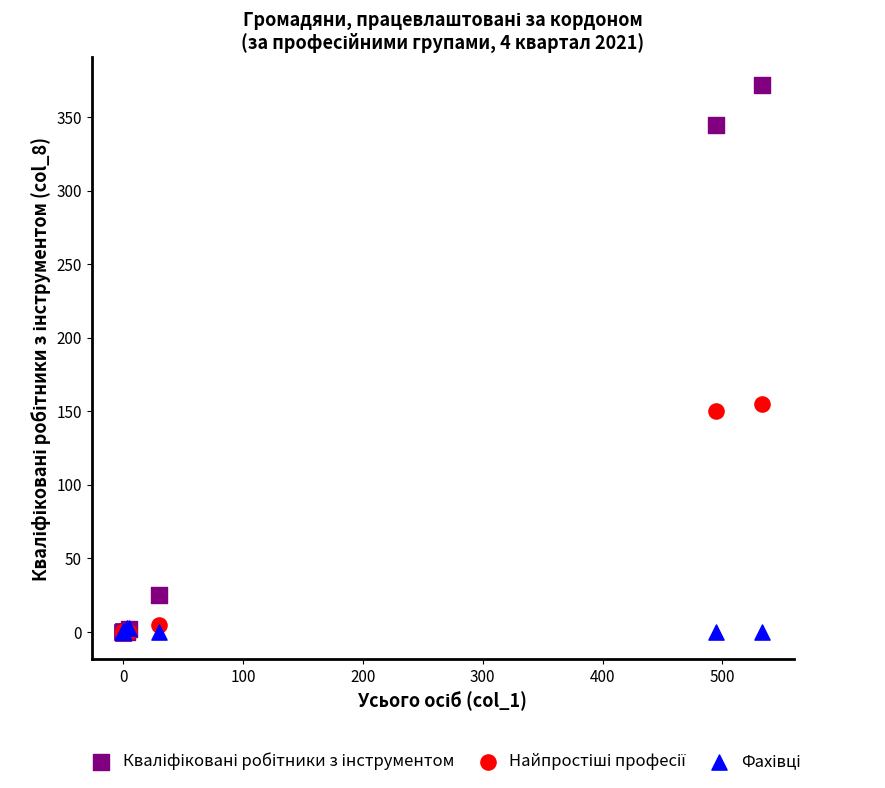

Across all series, what Y value is closest to 186?

155